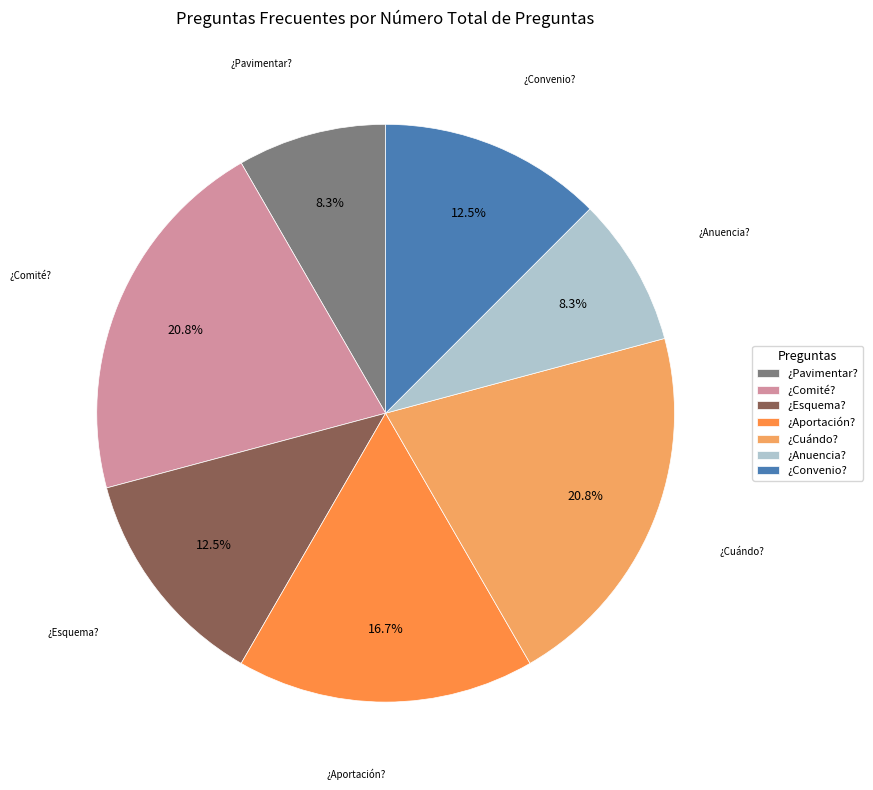

How many slices are in this pie chart?

7